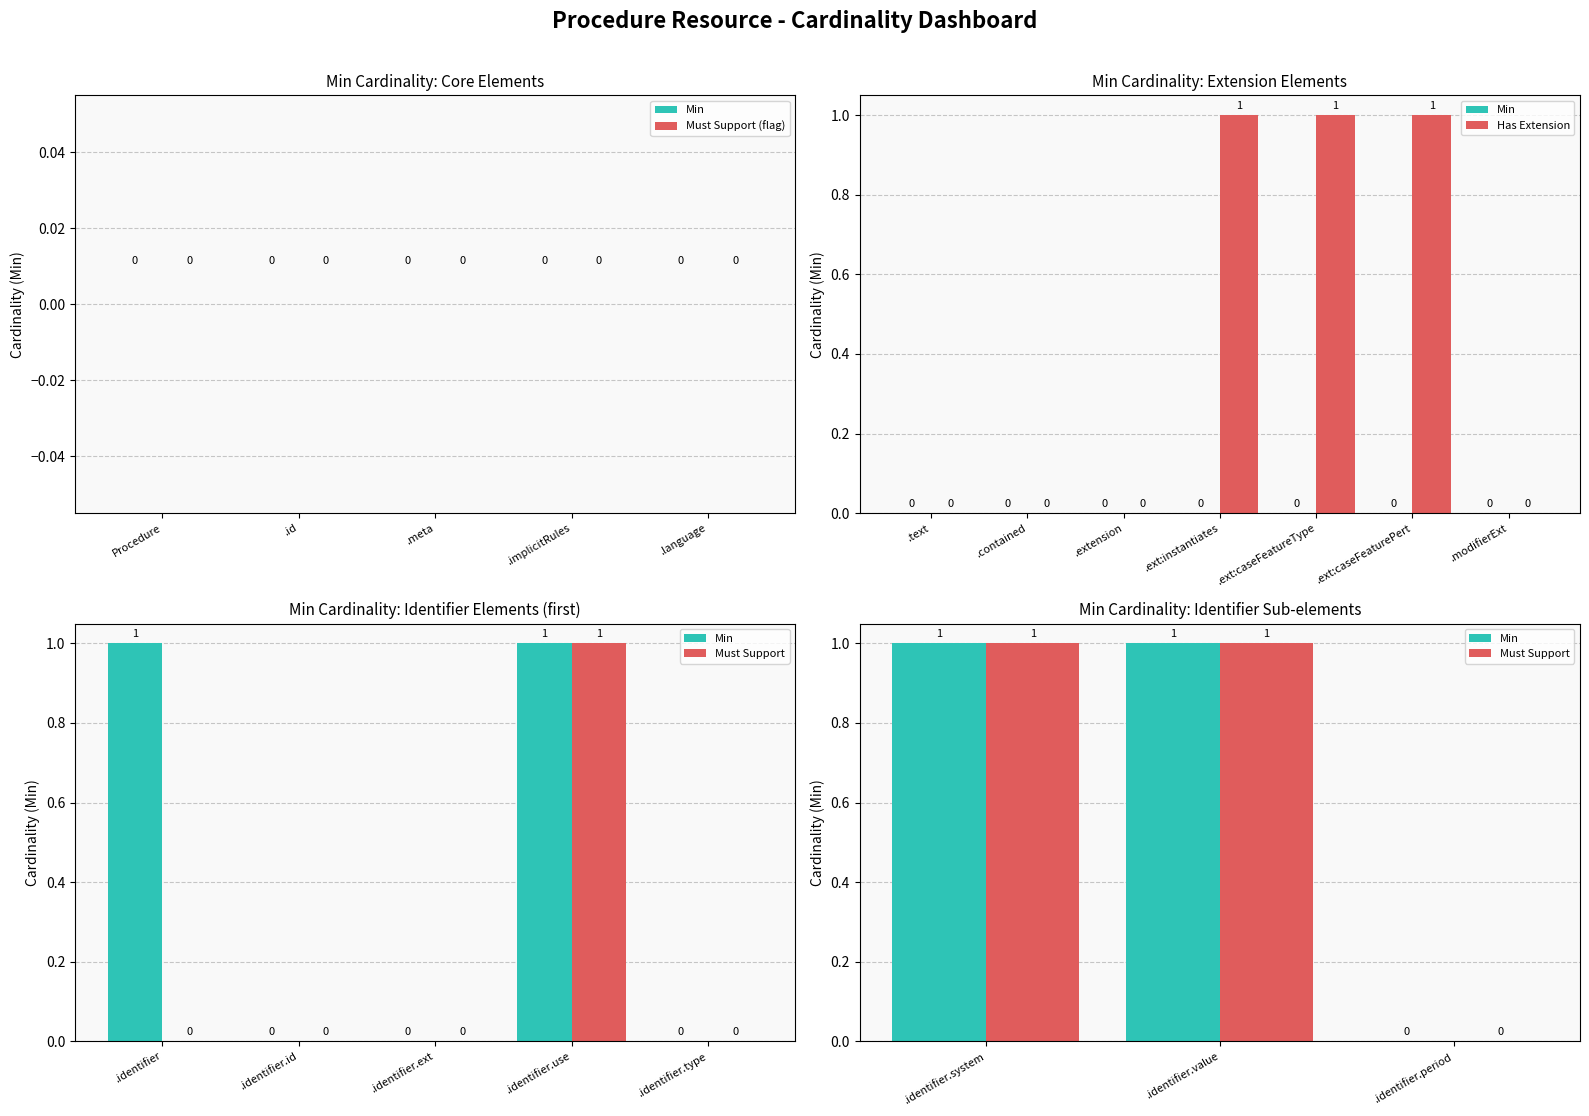

How many positive values are there?

4